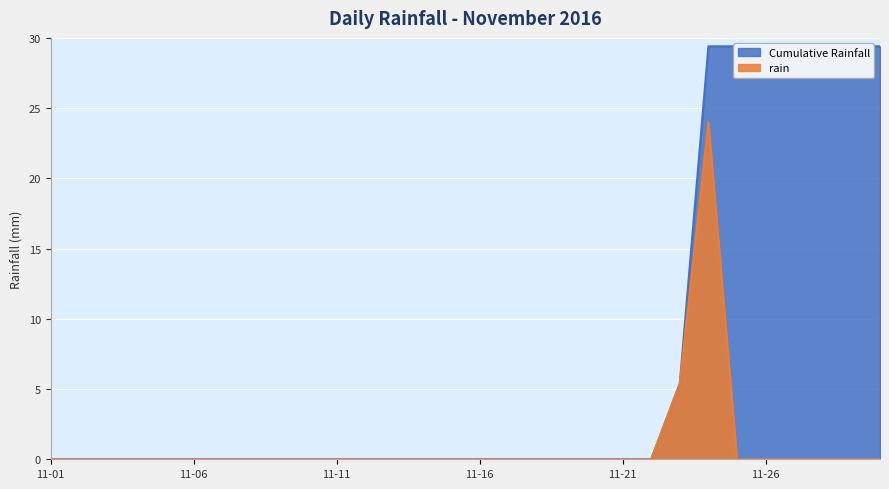

Is it true that the value at 2016-11-24 is 24.0?

True